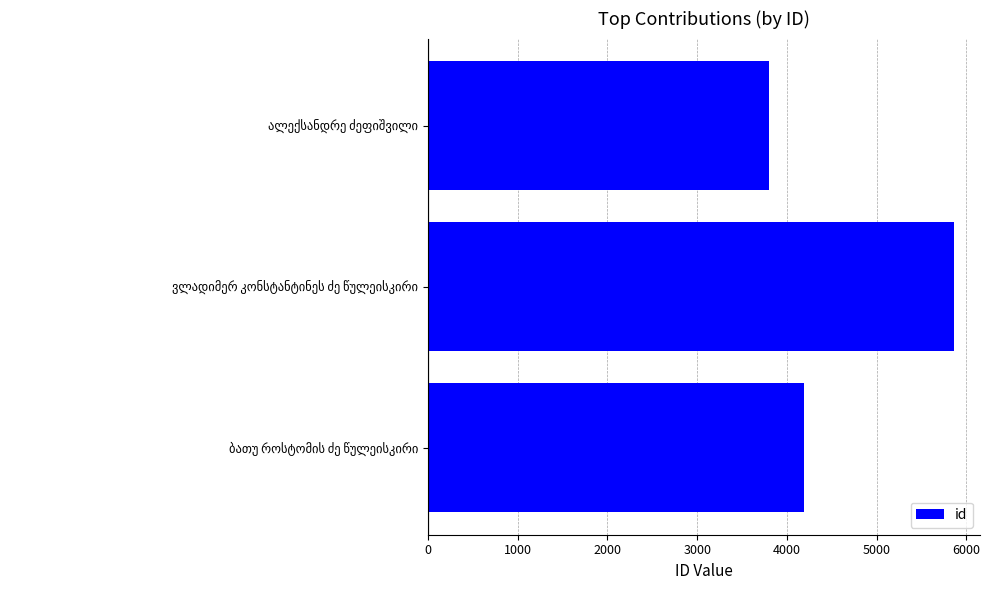

Does the chart contain stacked bars?

No